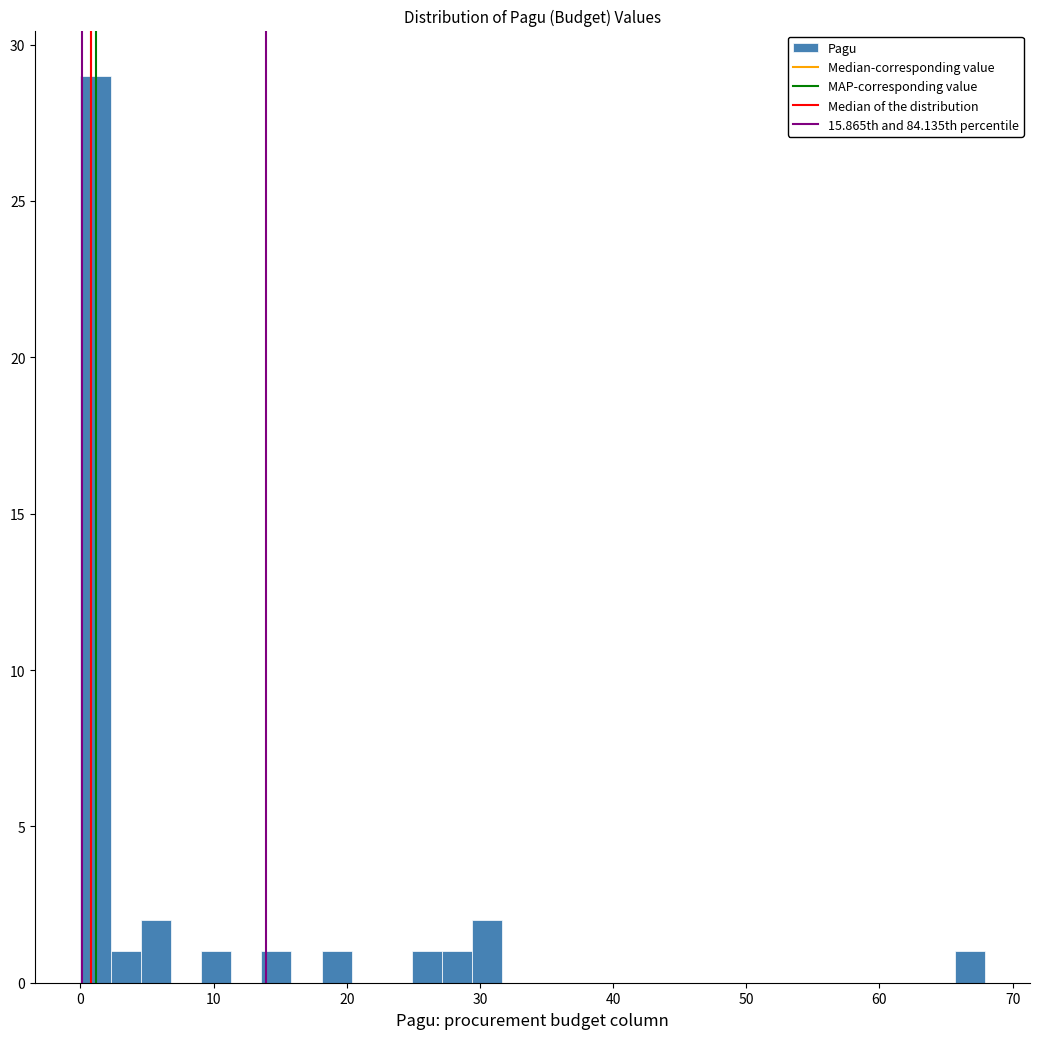

Around what value on the x-axis is the tallest bar? Give the approximate position of its centre, as read against the axis.

1